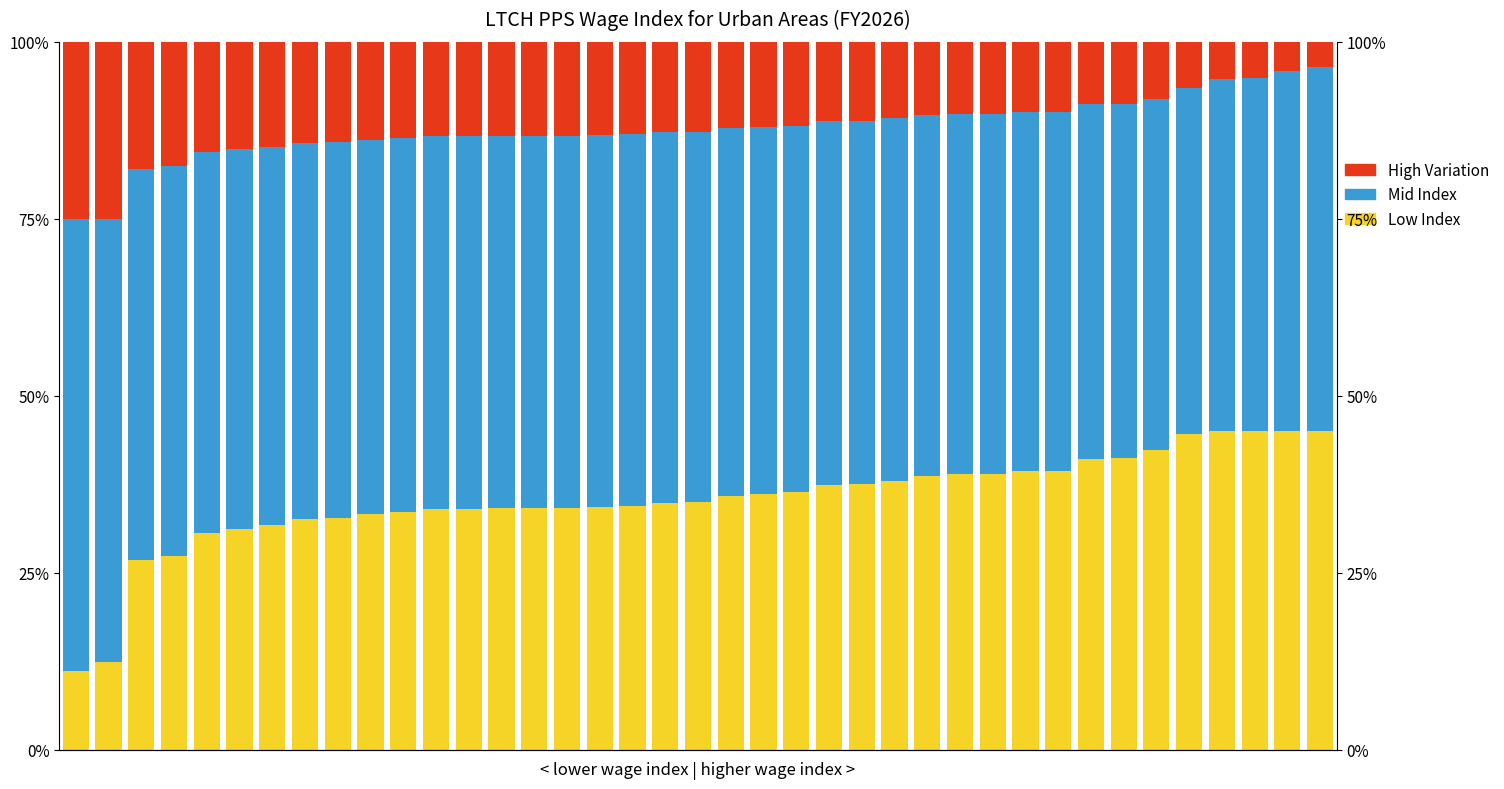

Which has a higher value, 8 or 28?

28